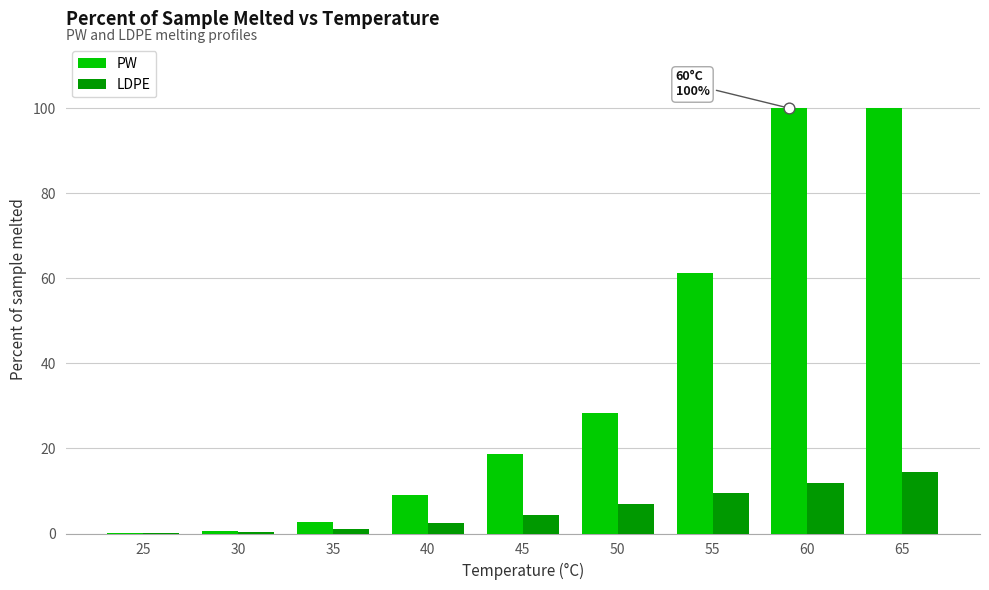

At how many categories does at least one series exceed 90?

2